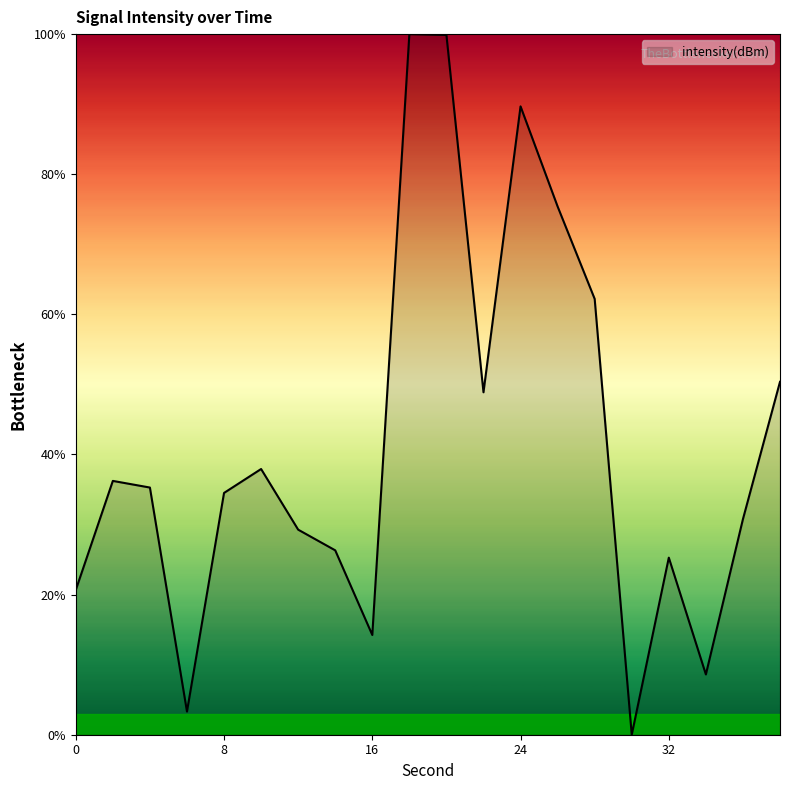

What is the greatest value displayed?

100.0